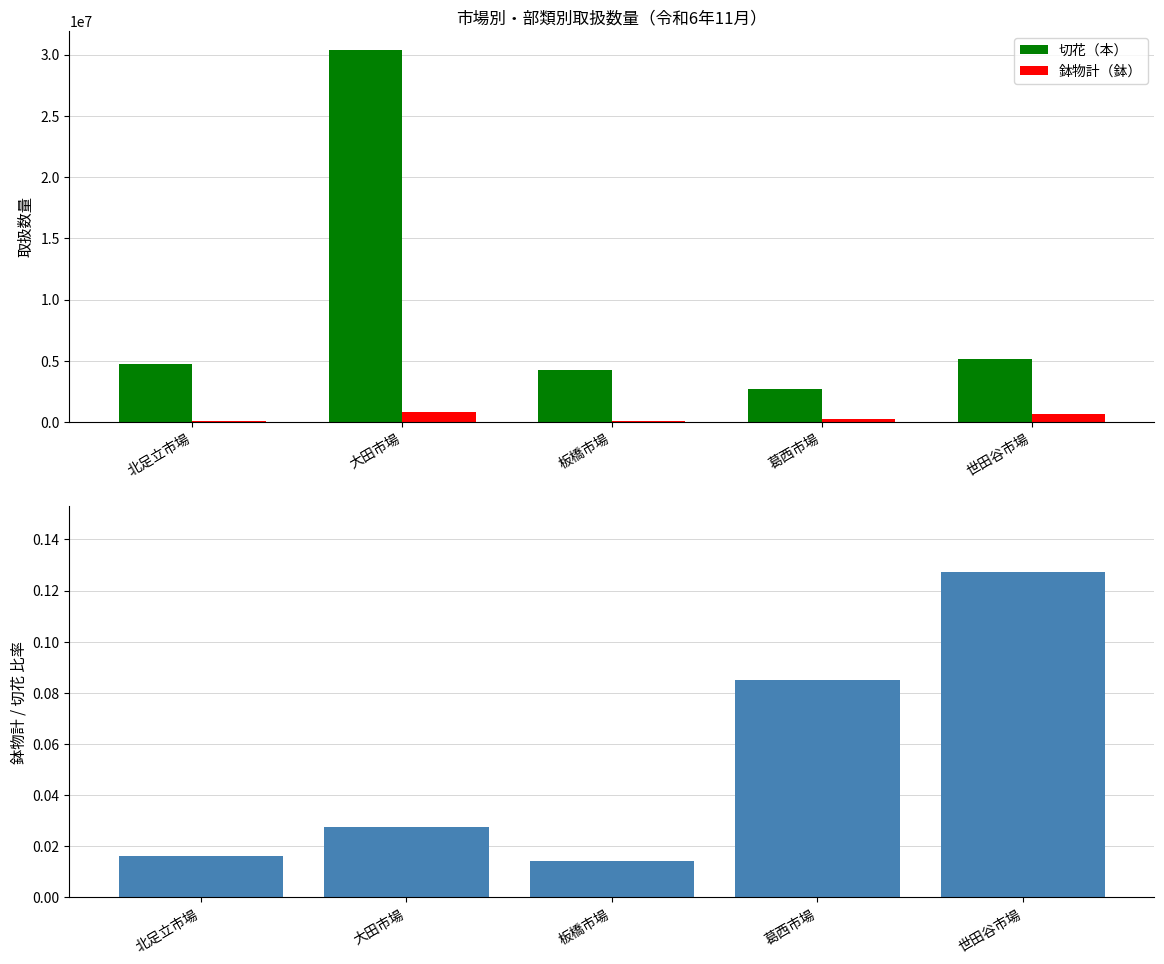

The 切花（本） series shows 1522178.3 at 北足立市場. True or false?

False